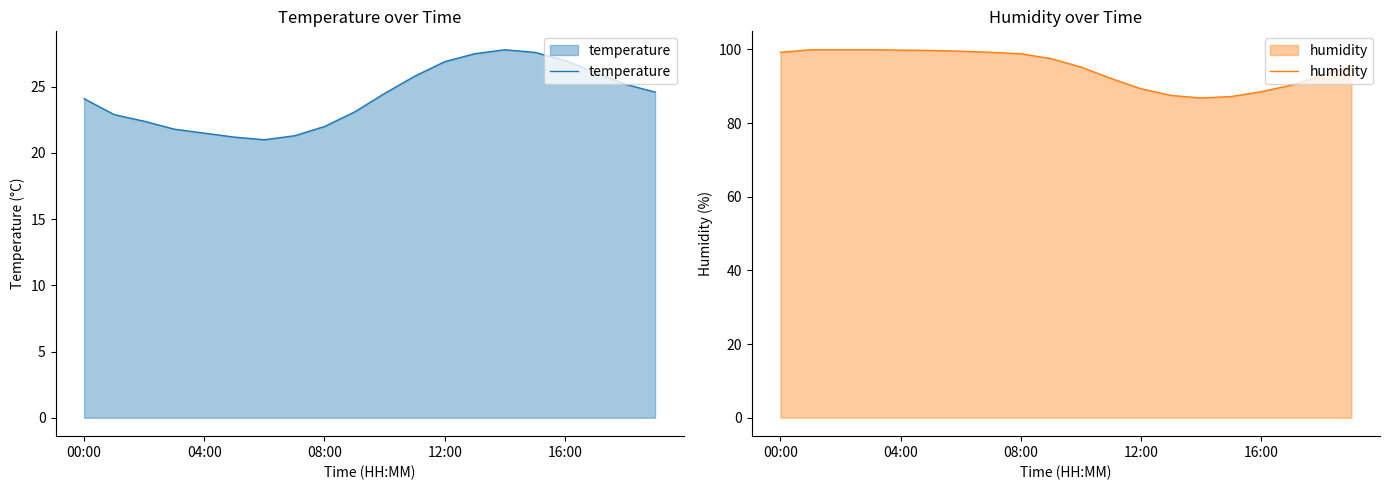

True or false: temperature has a value of 26.9 at 12:00.

True